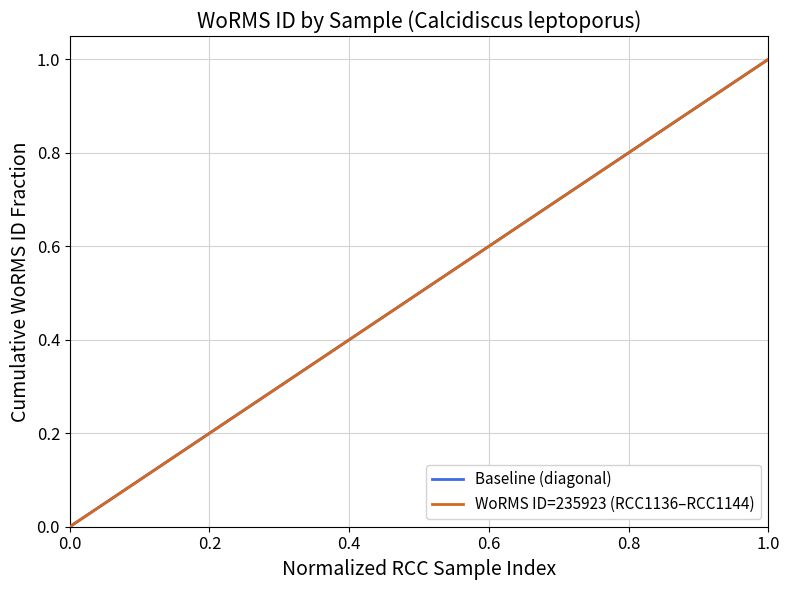

Does the chart display data point markers on the line(s)?

No